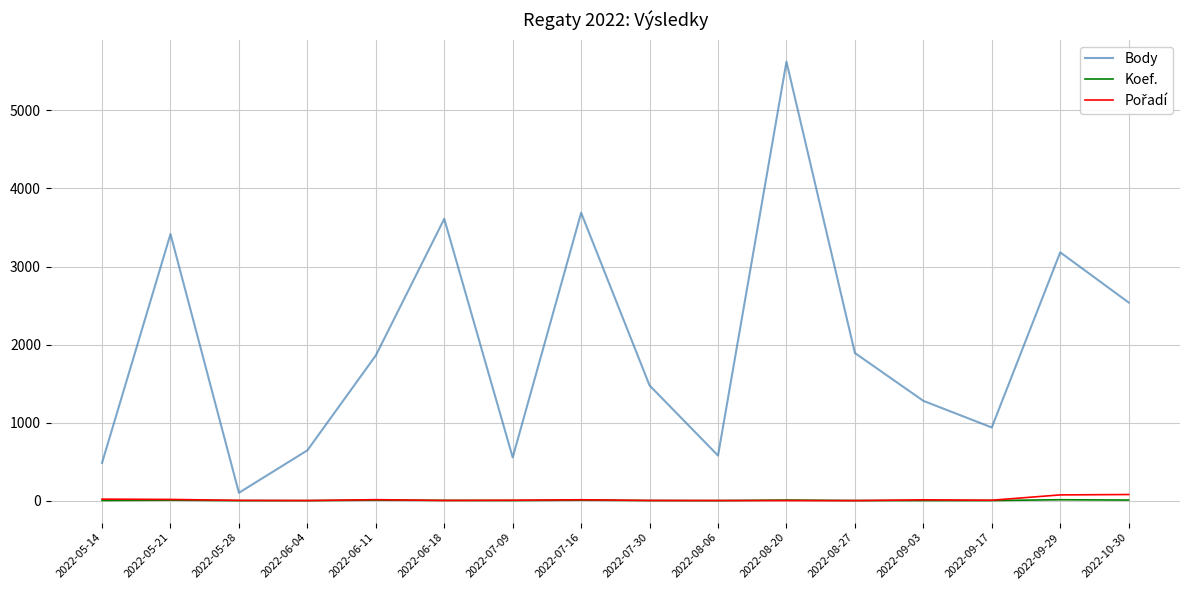

Which category has the highest value across all series?

2022-08-20